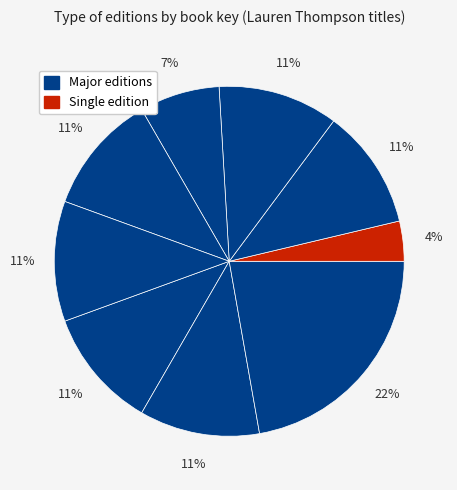

To the nearest percent, what is the average slice percentage?

11%